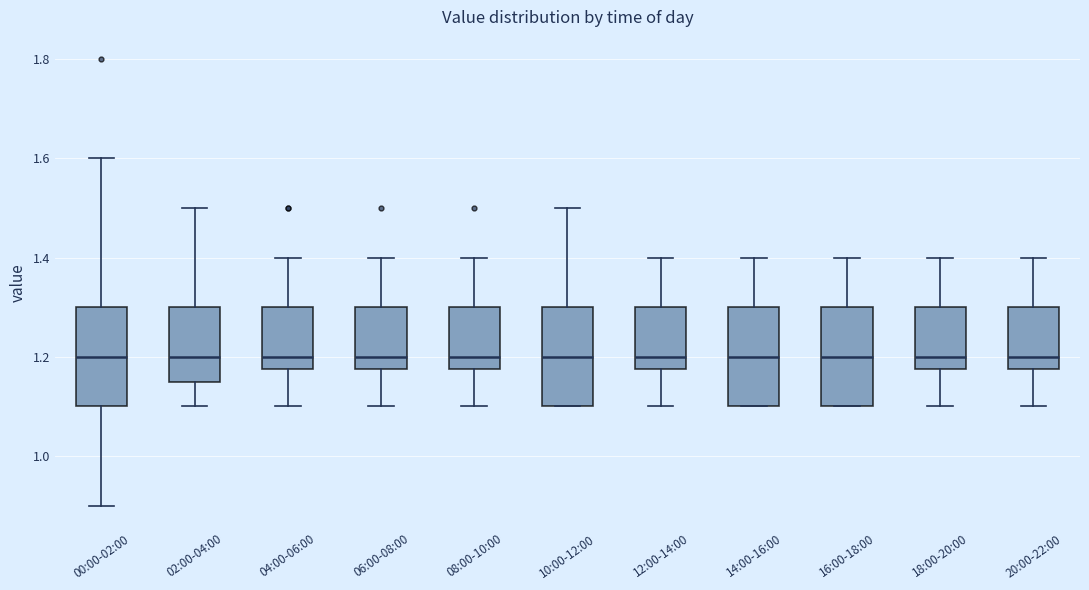

Where does the lower whisker of the box for 00:00-02:00 end on the y-axis? The values are not printed on the chart, so give them approximately, as read against the axis.

0.90